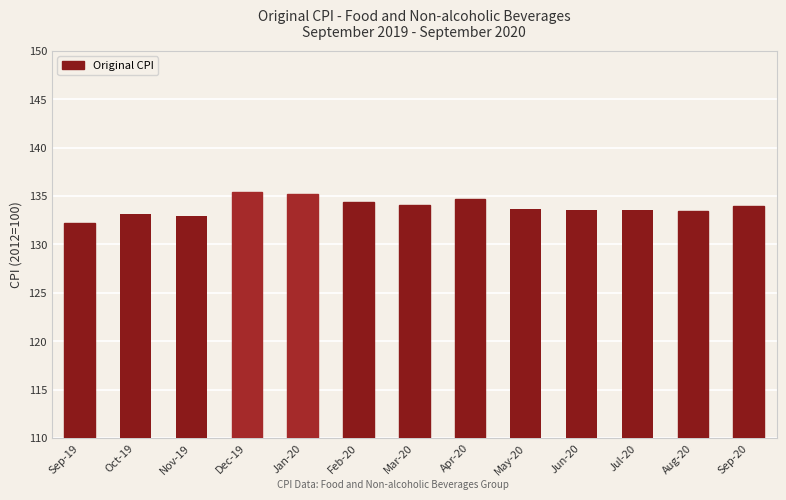

Does the chart contain any negative values?

No